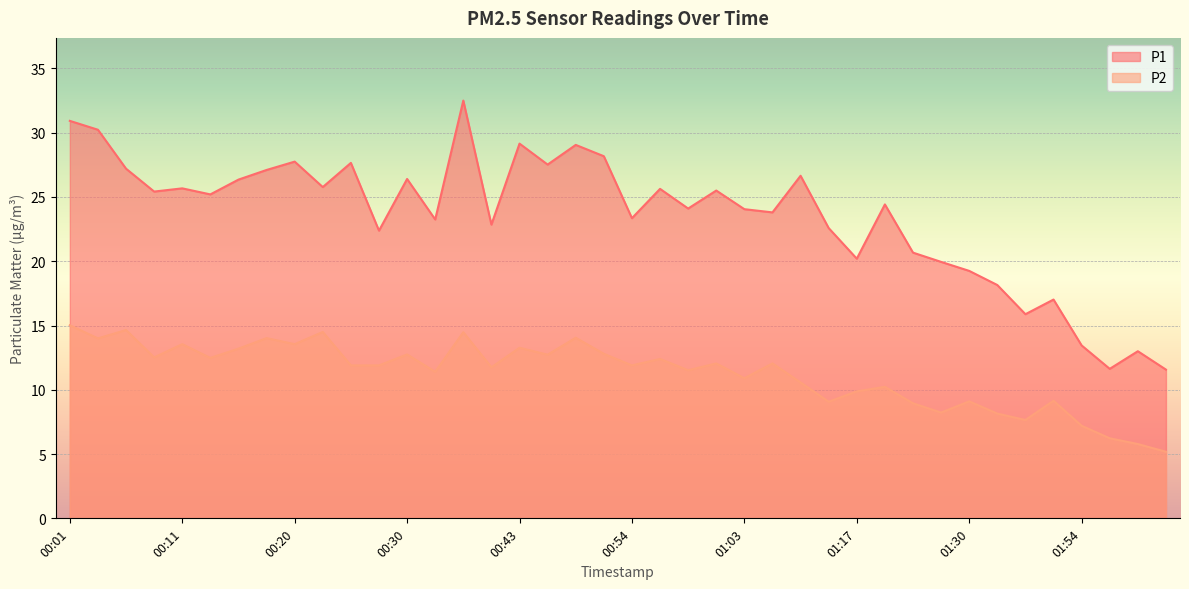

Which series has the largest total across all categories?

P1